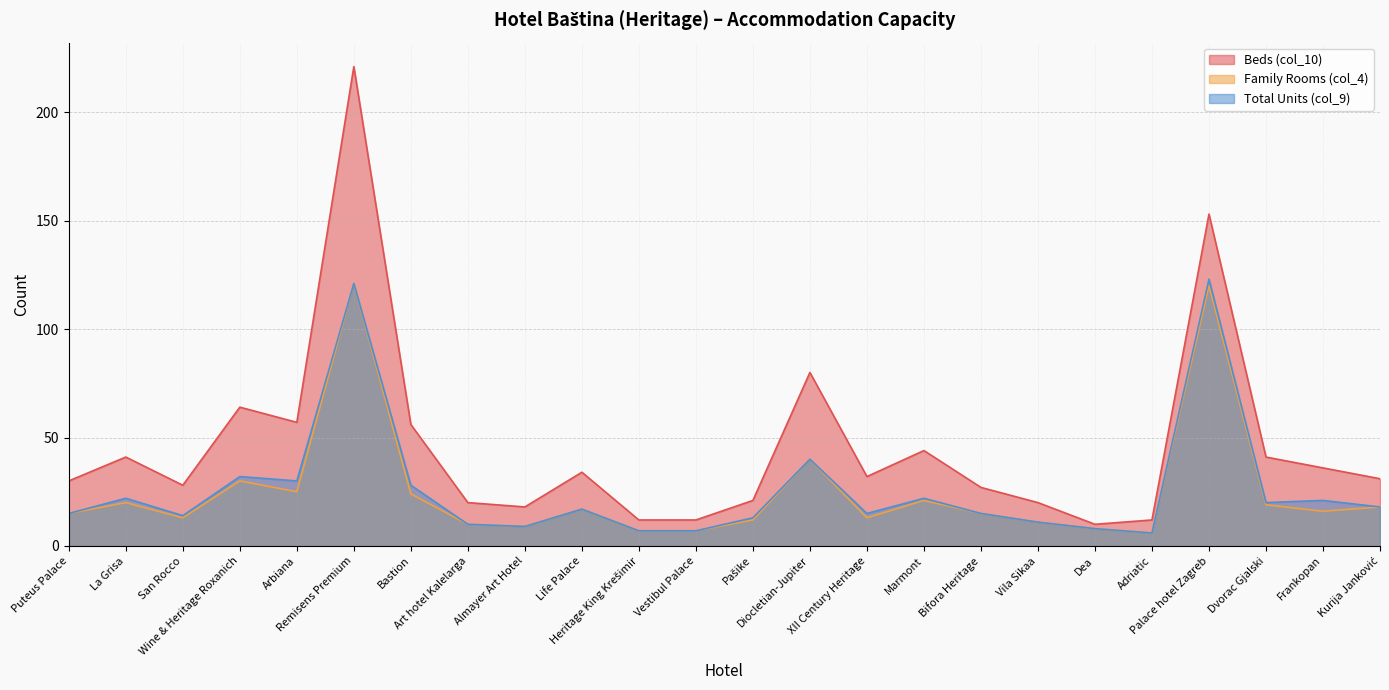

What is the smallest value displayed?

6